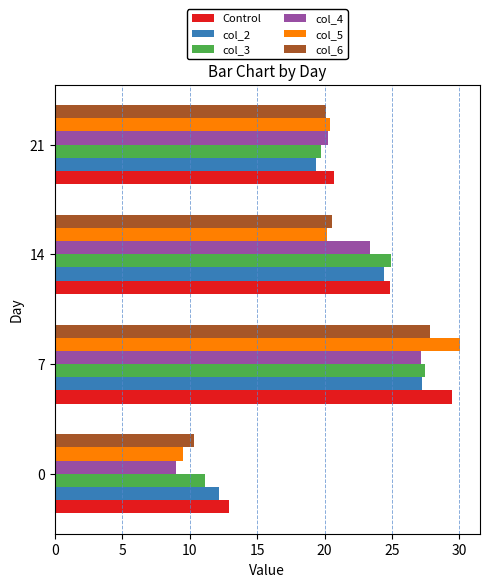

At how many categories does at least one series exceed 16?

3